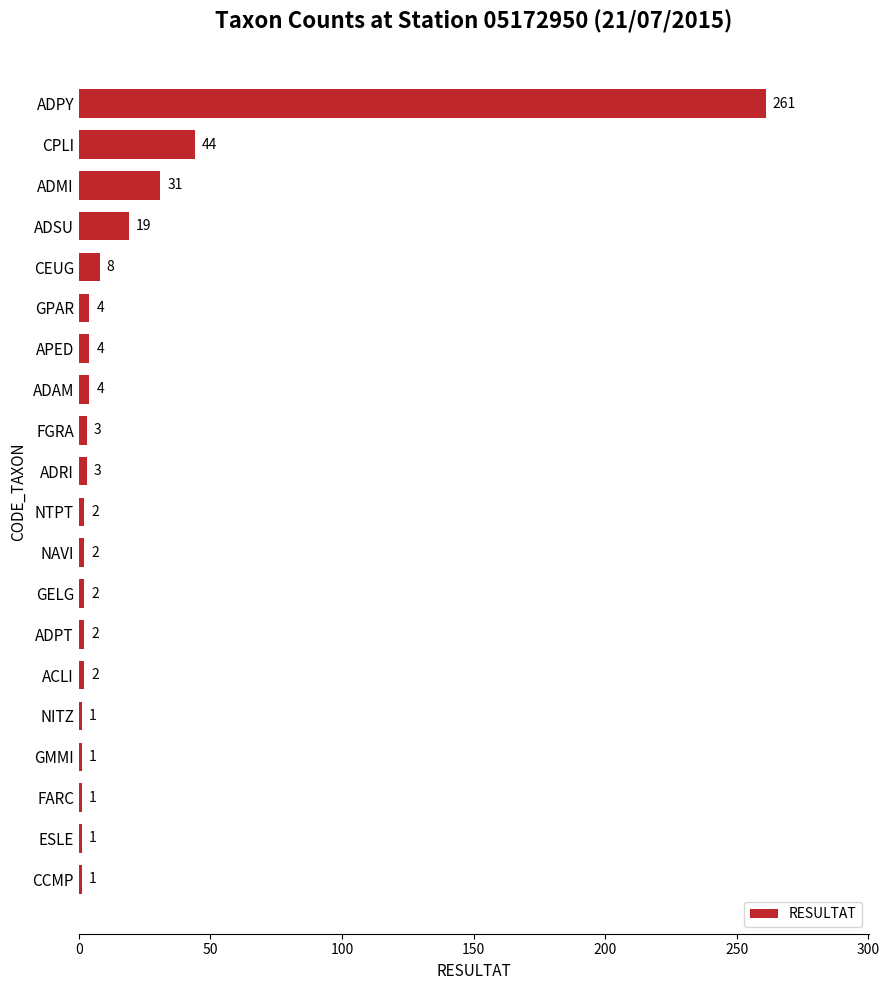

At which label is the value closest to 131?

CPLI